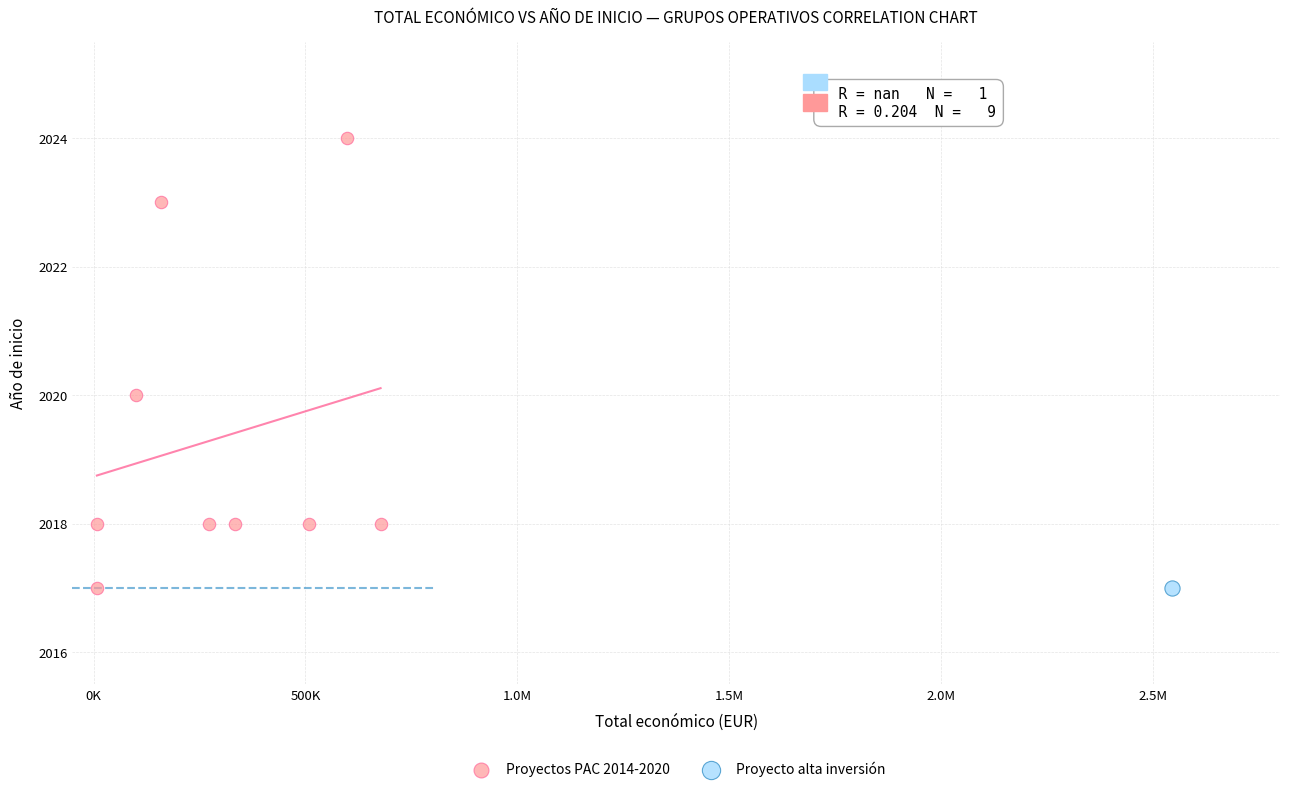

What are all the series names shown in the legend?

Proyectos PAC 2014-2020, Proyecto alta inversión